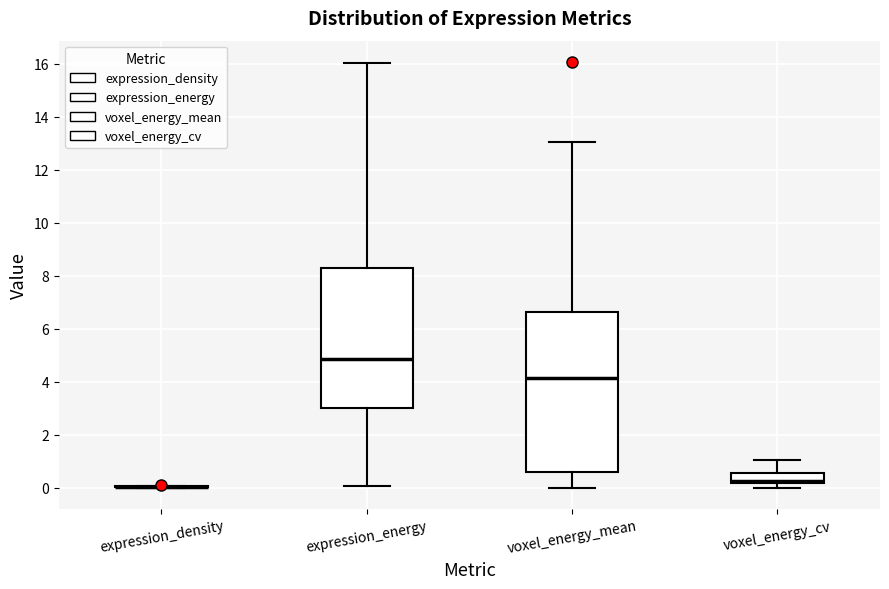

Reading left to right, transcribe this box plot: for each box, give where its median line is, the range the box spans, and where its two whiskers end, as read against the y-axis. The values are not printed on the chart, so give them approximately, as read against the axis.

expression_density: box collapsed to a line at 0.0, whiskers 0.0 to 0.0
expression_energy: median 4.8, box 3.0 to 8.2, whiskers 0.0 to 16.0
voxel_energy_mean: median 4.2, box 0.6 to 6.6, whiskers 0.0 to 13.0
voxel_energy_cv: median 0.2 (just above the box's lower edge), box 0.2 to 0.6, whiskers 0.0 to 1.0